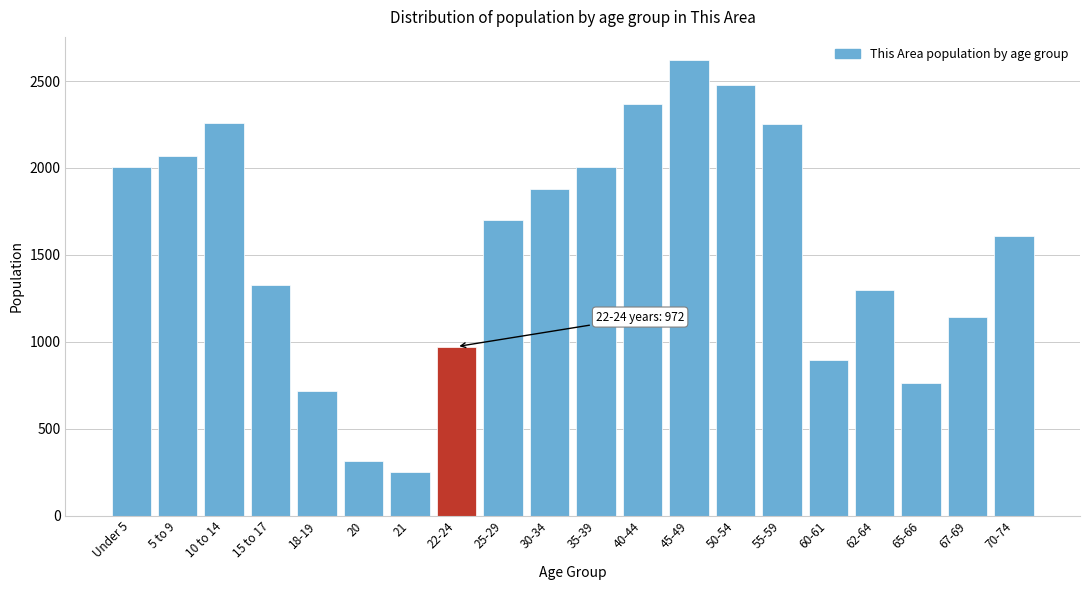

What is the value of the 8th bar from the left?

972